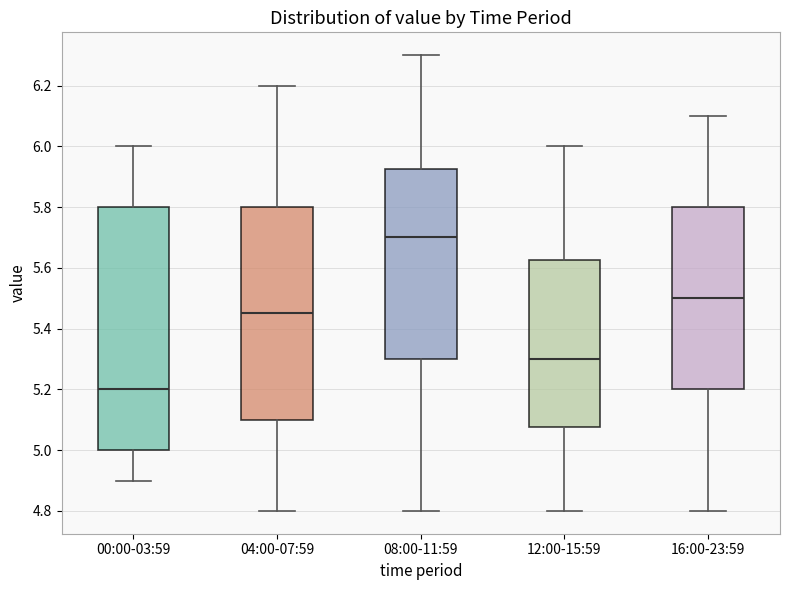

Where does the median line of the box for 00:00-03:59 sit on the y-axis? The values are not printed on the chart, so give them approximately, as read against the axis.

5.20